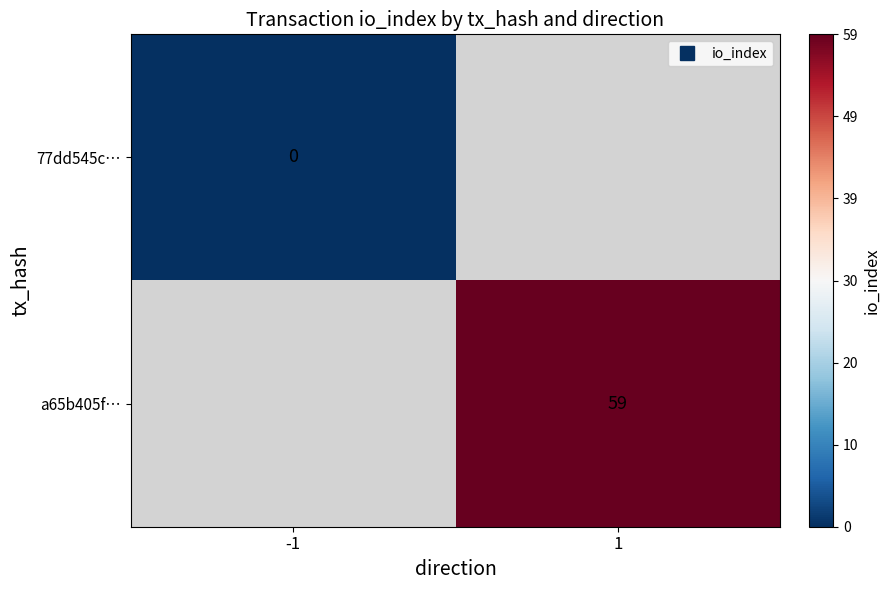

At which category does the chart reach its peak across all series?

1